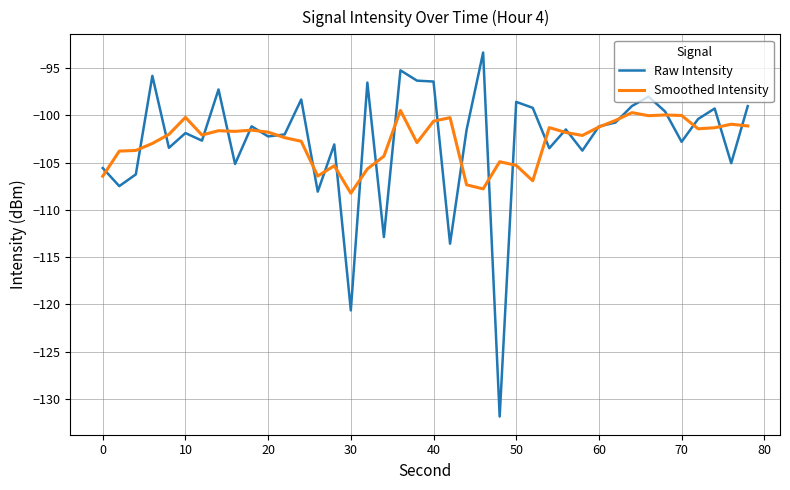

Which series has the widest spread of values?

Raw Intensity